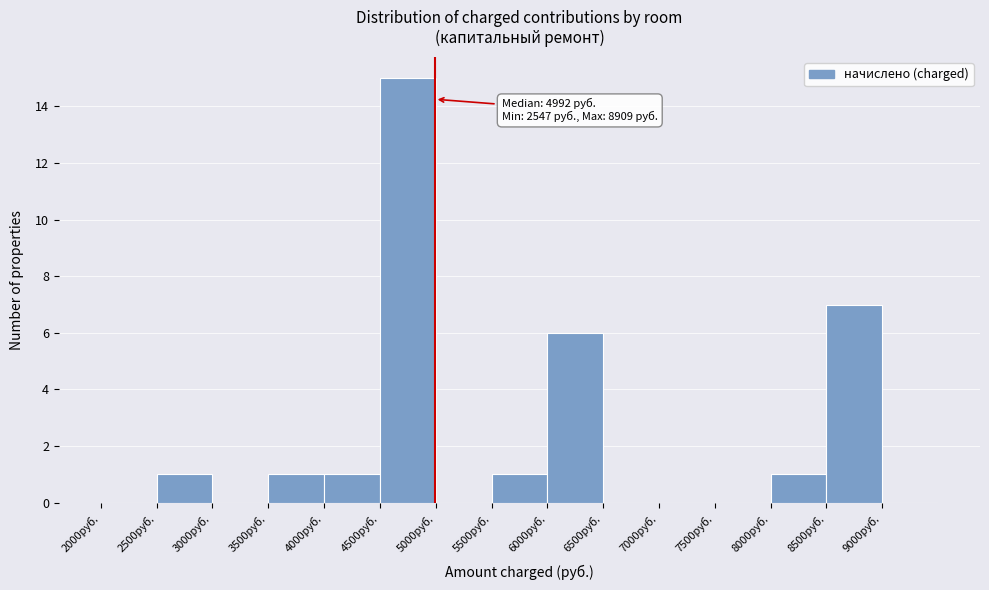

Which range on the x-axis has the tallest bar?

4500 to 5000